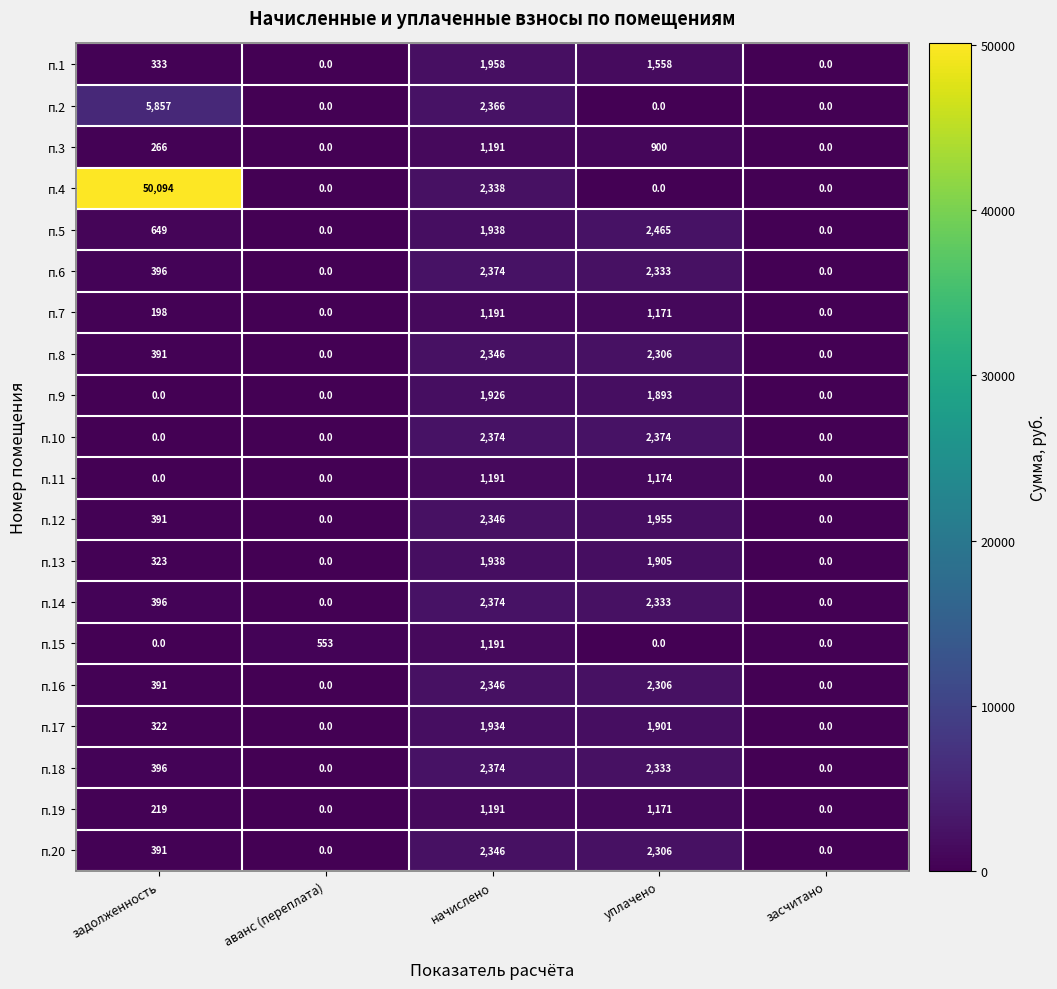

What is the maximum value shown in the chart?

50094